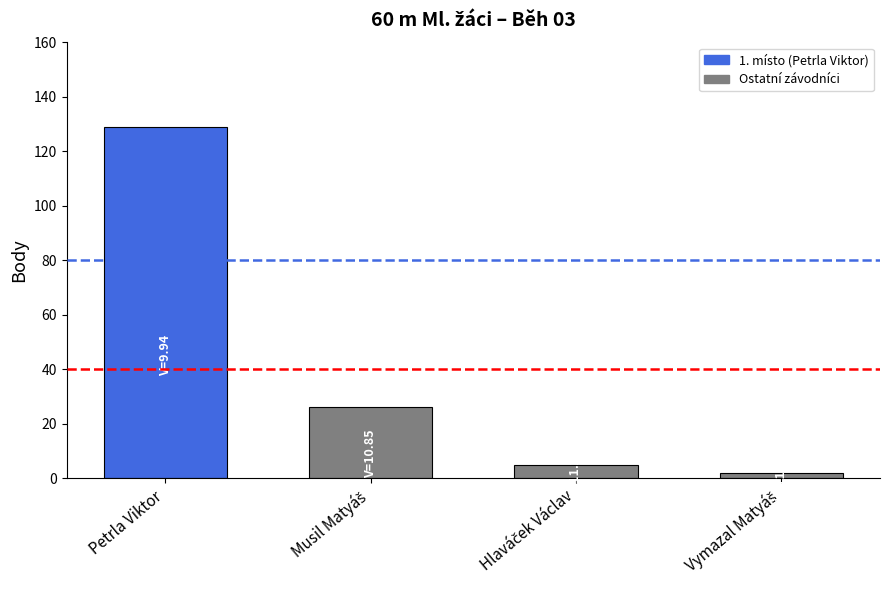

The chart shows a value of 11 at Musil Matyáš. True or false?

False